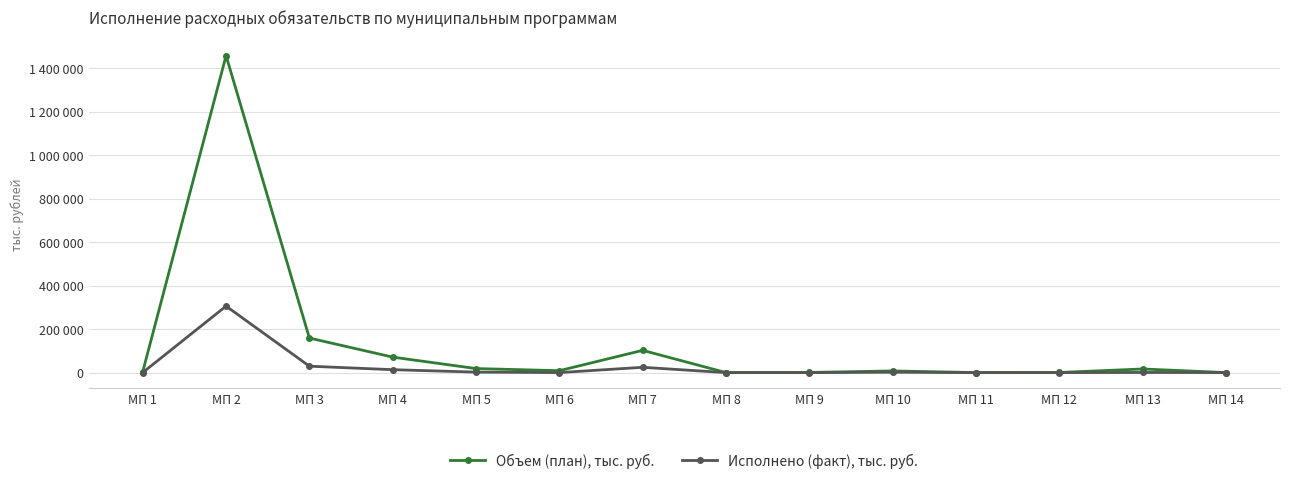

The Объем (план), тыс. руб. series shows 12797.7 at МП 5. True or false?

False